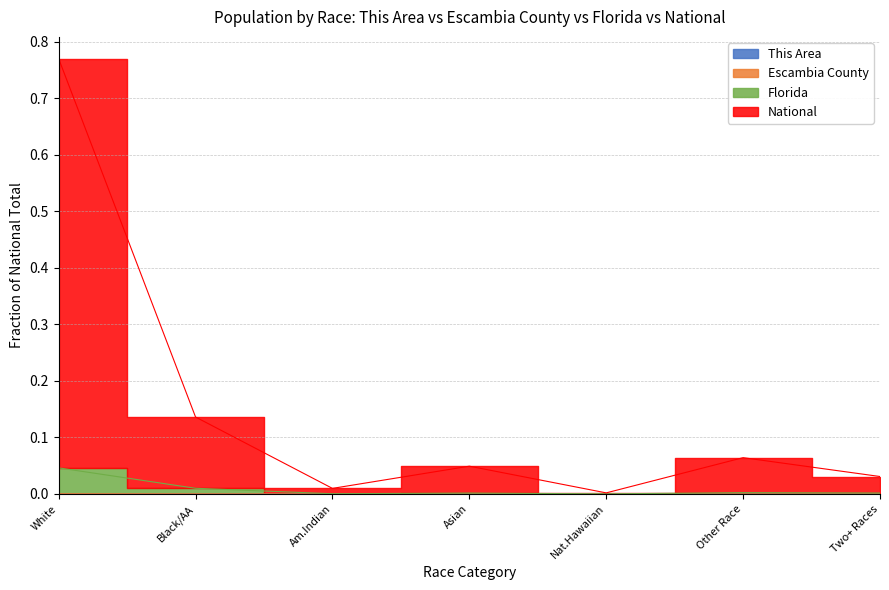

Where is Florida nearest to the value 0?

Nat.Hawaiian